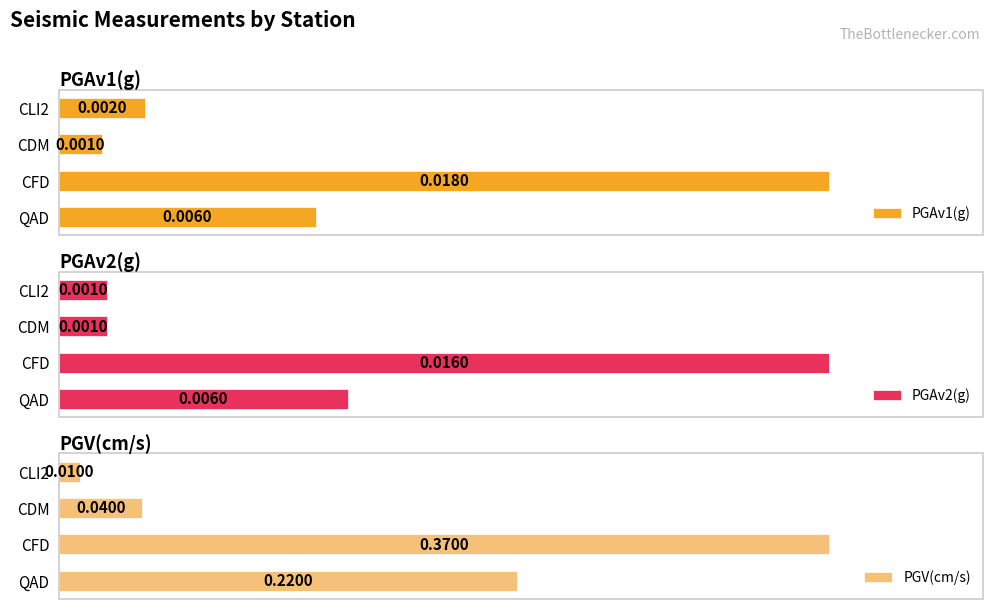

How many bars are there in each group?

3